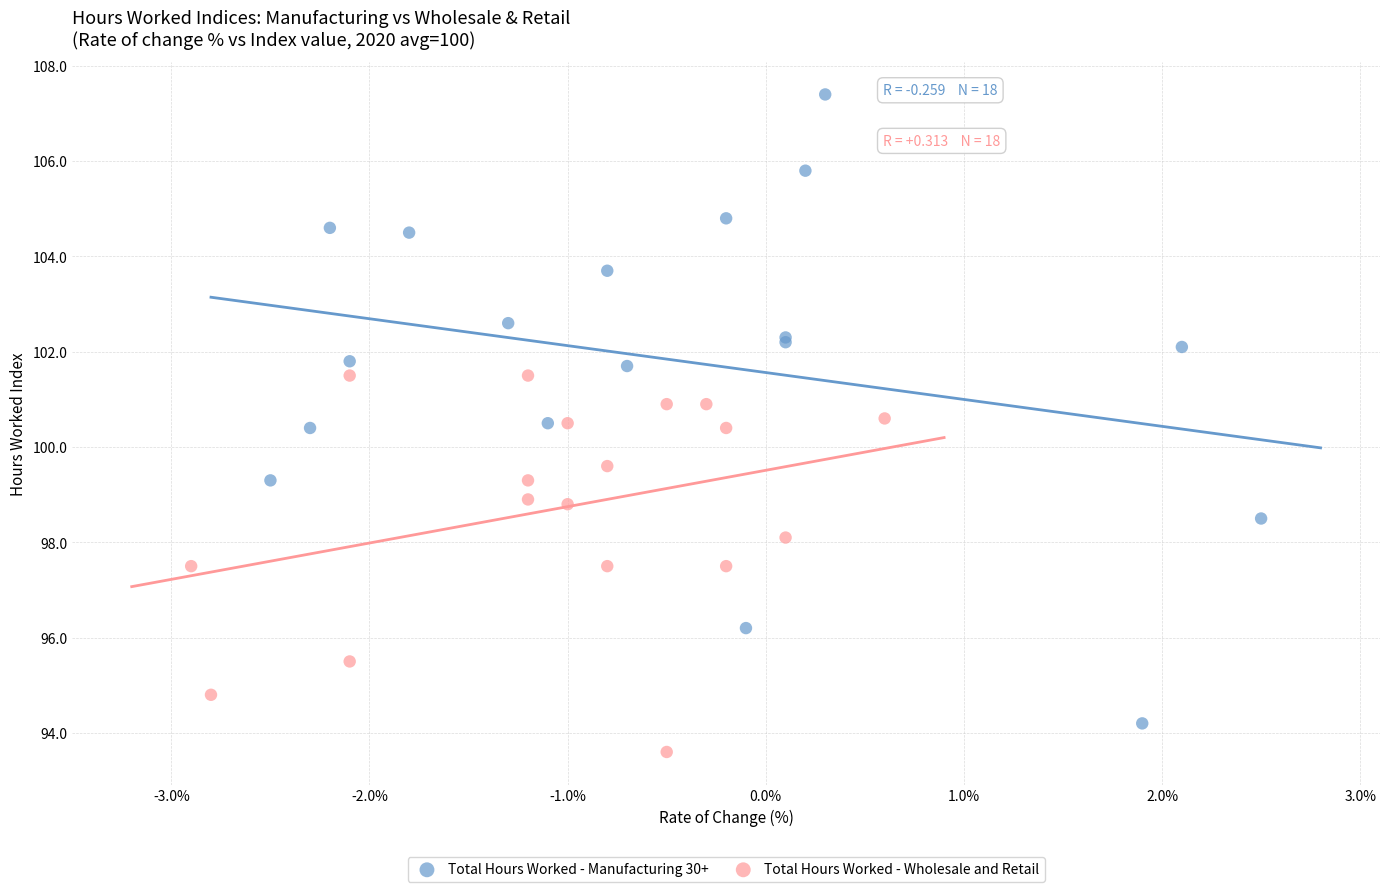

What are all the series names shown in the legend?

Total Hours Worked - Manufacturing 30+, Total Hours Worked - Wholesale and Retail